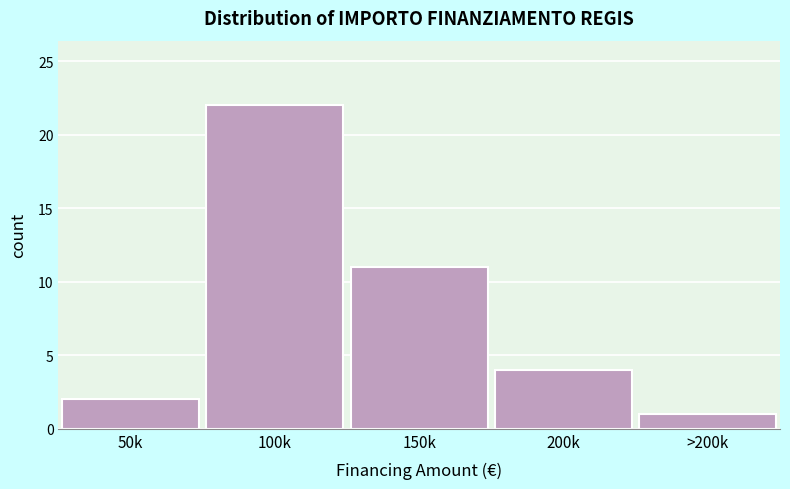

Reading right to left, what are all the values shown in this chart?

1	4	11	22	2